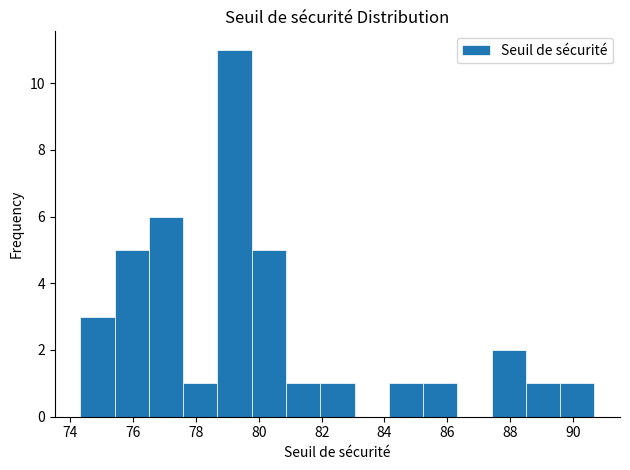

Reading left to right, transcribe this chart: for each bar, give the range it covers on the x-axis and its height. Neither the bar edges nor the heights are printed on the chart, so give them approximately, as read against the axes.

74.4 to 75.4: 3
75.4 to 76.6: 5
76.6 to 77.6: 6
77.6 to 78.6: 1
78.6 to 79.8: 11
79.8 to 80.8: 5
80.8 to 82.0: 1
82.0 to 83.0: 1
83.0 to 84.2: 0
84.2 to 85.2: 1
85.2 to 86.4: 1
86.4 to 87.4: 0
87.4 to 88.4: 2
88.4 to 89.6: 1
89.6 to 90.6: 1